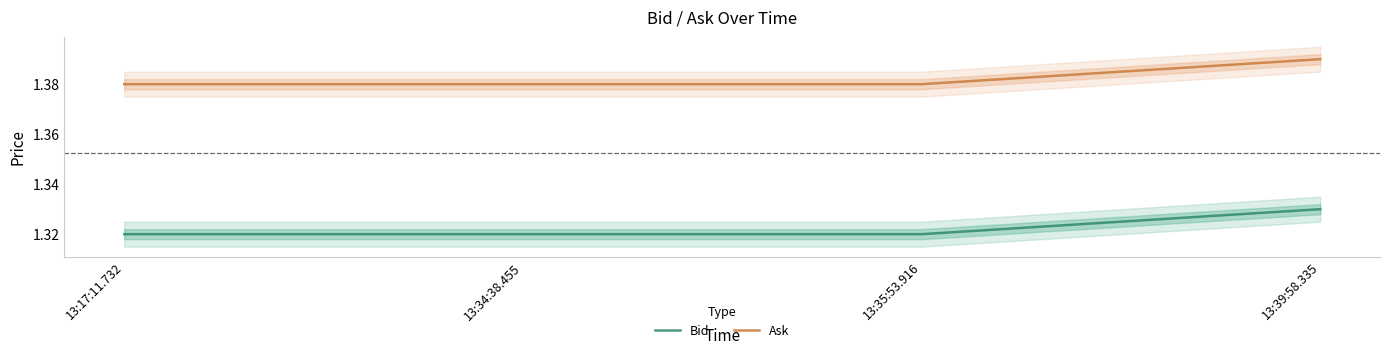

Rank the series by their maximum value, from lowest to highest.

Bid, Ask